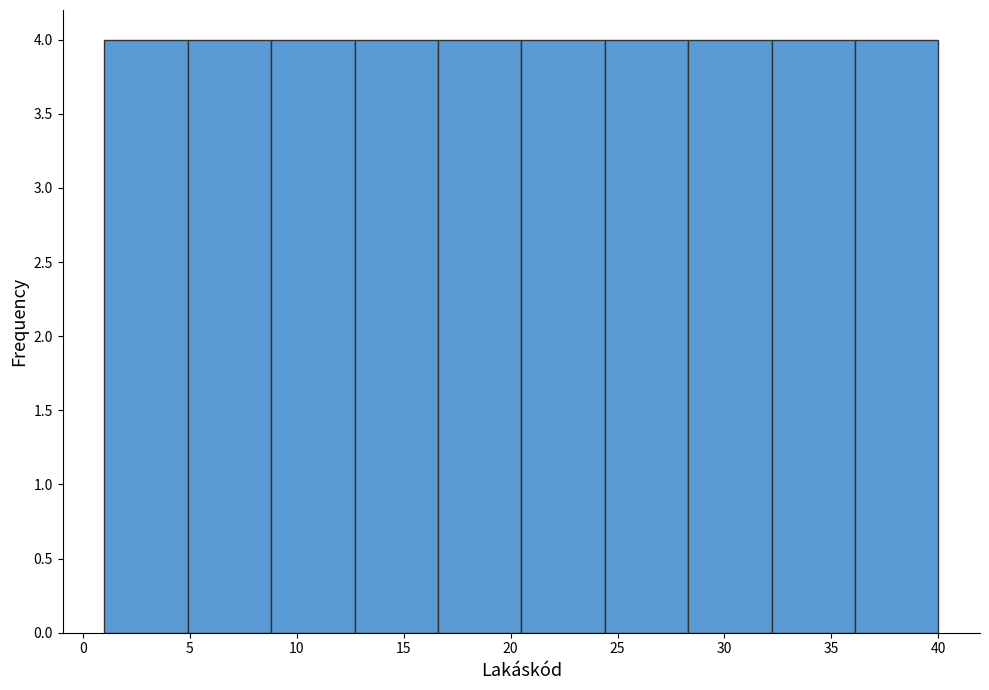

Reading left to right, transcribe this chart: for each bar, give the range it covers on the x-axis and its height. Neither the bar edges nor the heights are printed on the chart, so give them approximately, as read against the axes.

1.0 to 4.9: 4
4.9 to 8.8: 4
8.8 to 12.7: 4
12.7 to 16.6: 4
16.6 to 20.5: 4
20.5 to 24.4: 4
24.4 to 28.3: 4
28.3 to 32.2: 4
32.2 to 36.1: 4
36.1 to 40.0: 4